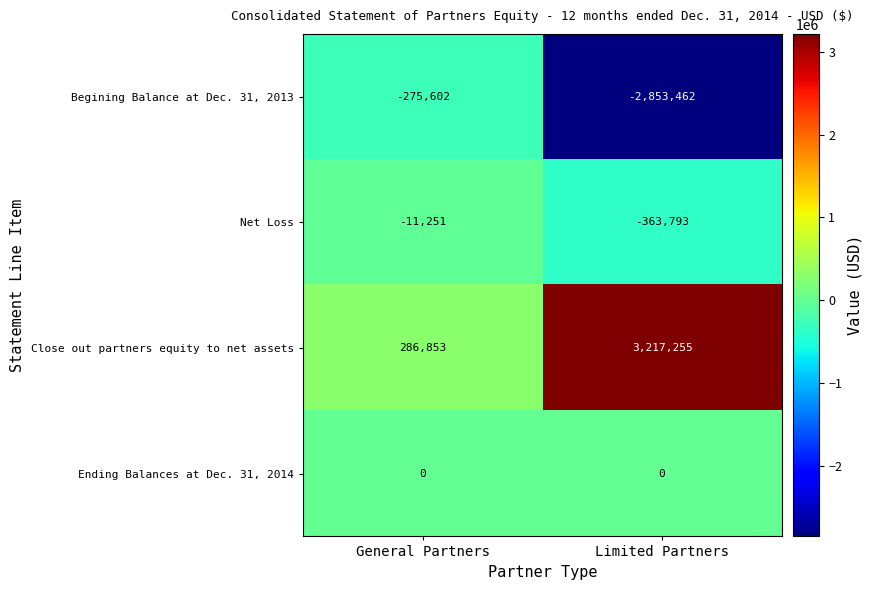

Reading left to right, list all the values displayed in this chart.

Begining Balance at Dec. 31, 2013: -275602	-2853462
Net Loss: -11251	-363793
Close out partners equity to net assets: 286853	3217255
Ending Balances at Dec. 31, 2014: 0	0